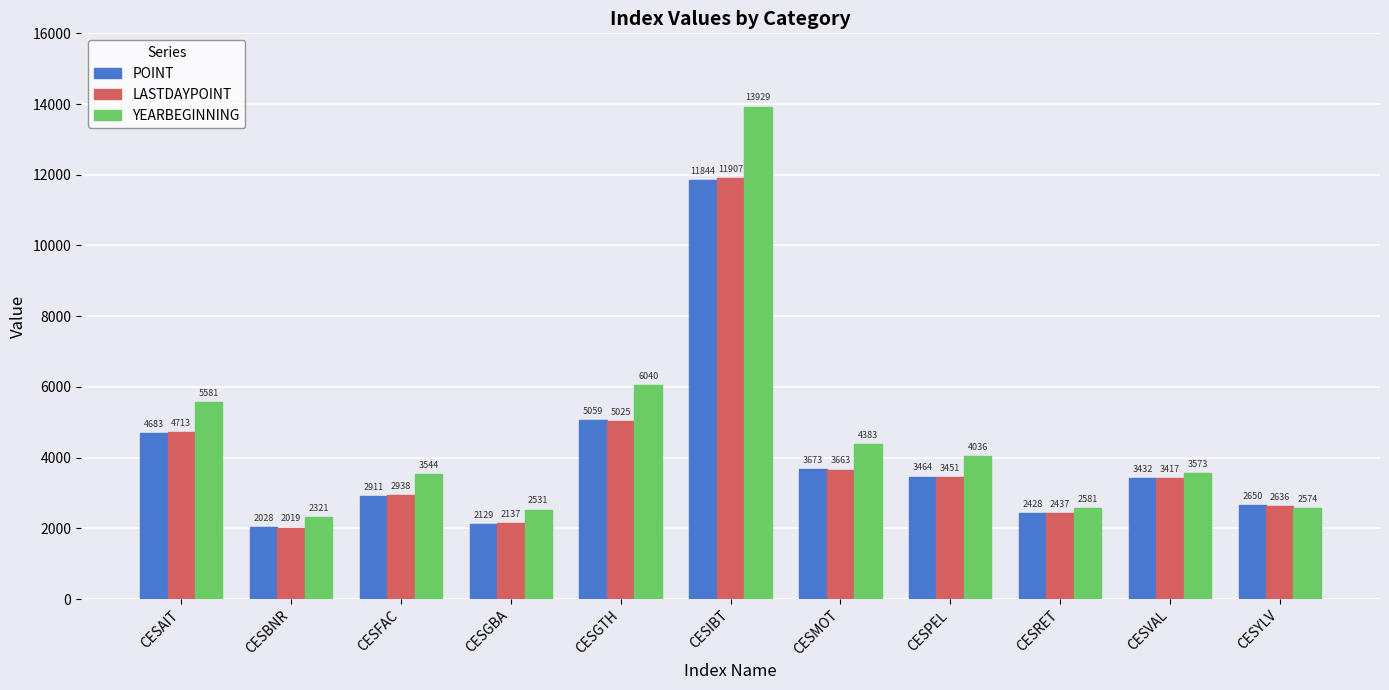

Rank the series at CESRET from lowest to highest value.

POINT, LASTDAYPOINT, YEARBEGINNING